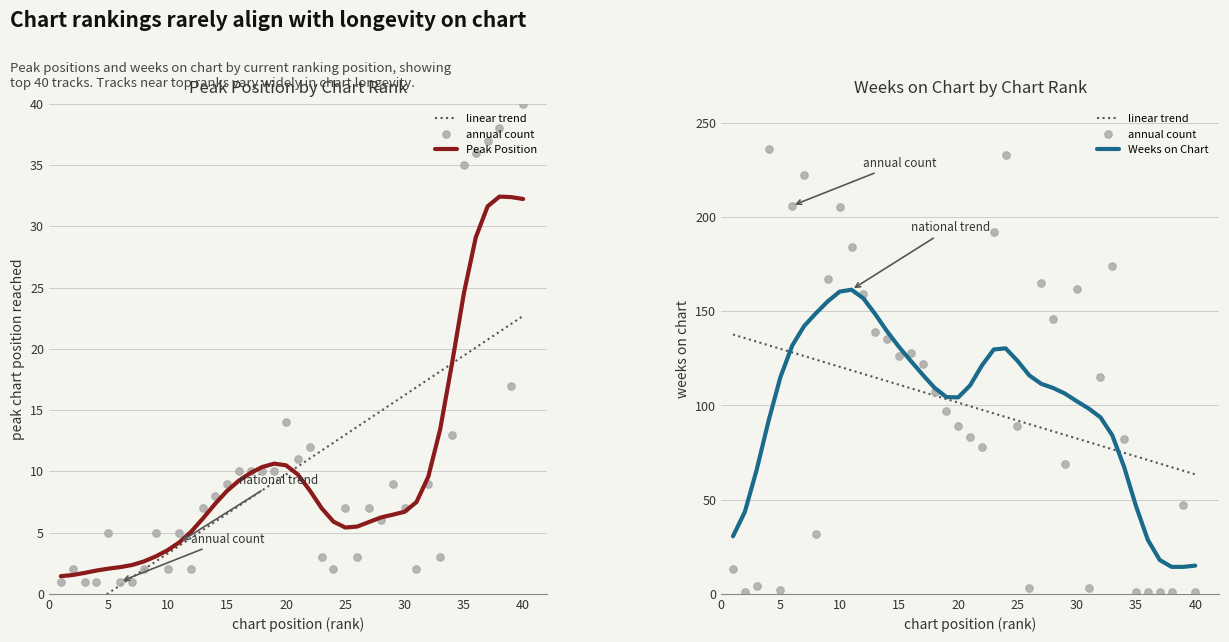

Is the value of Weeks on Chart at 1 greater than the value of Peak Position at 40?

No